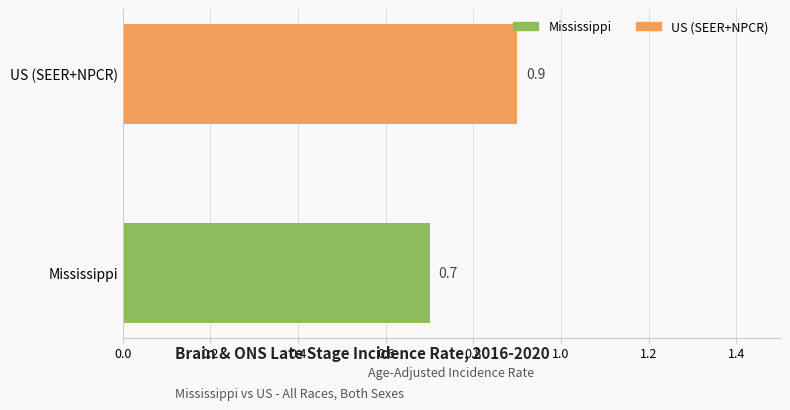

Reading bottom to top, extract all data points from this chart.

0.7	0.9